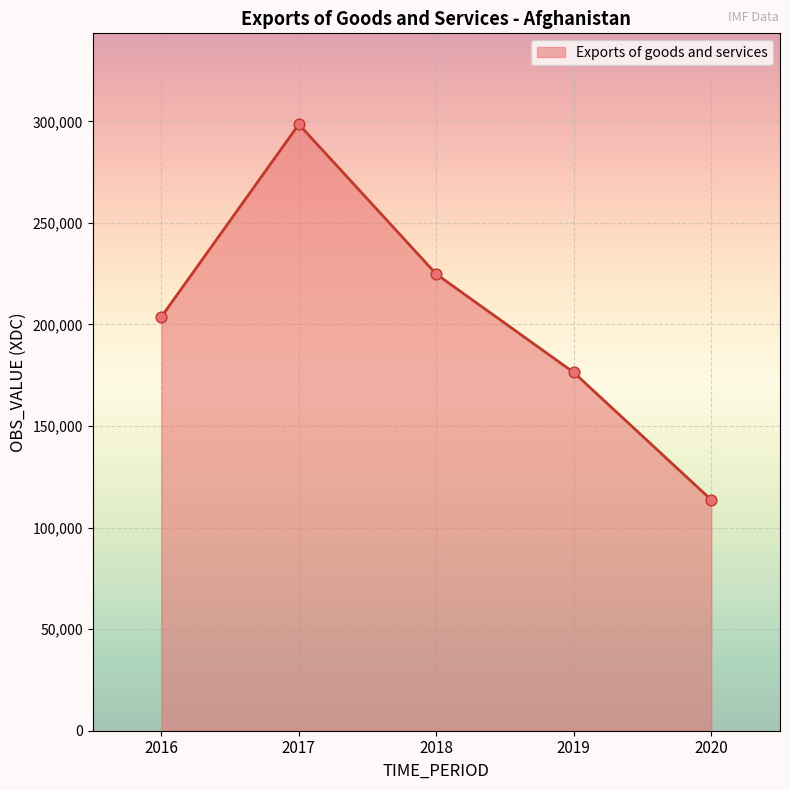

Approximately how many times larger is the value at 2019 compared to 2017?

0.6